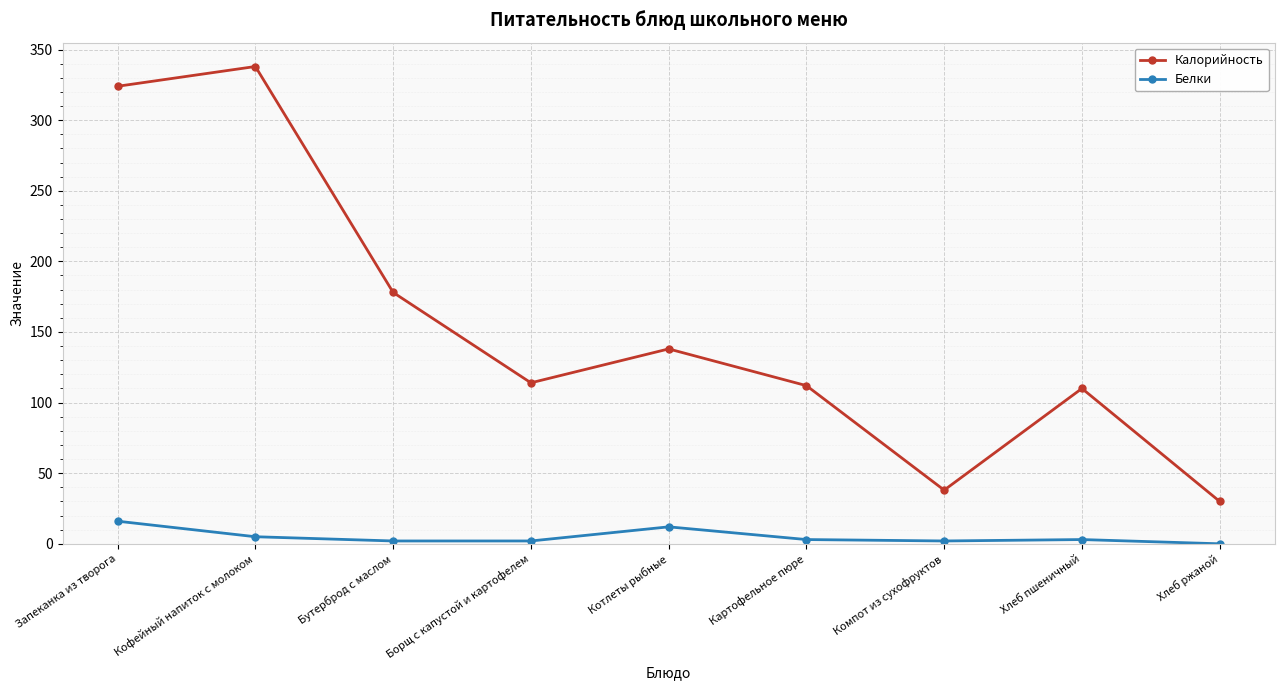

At Компот из сухофруктов, list the series in order from largest to smallest.

Калорийность, Белки